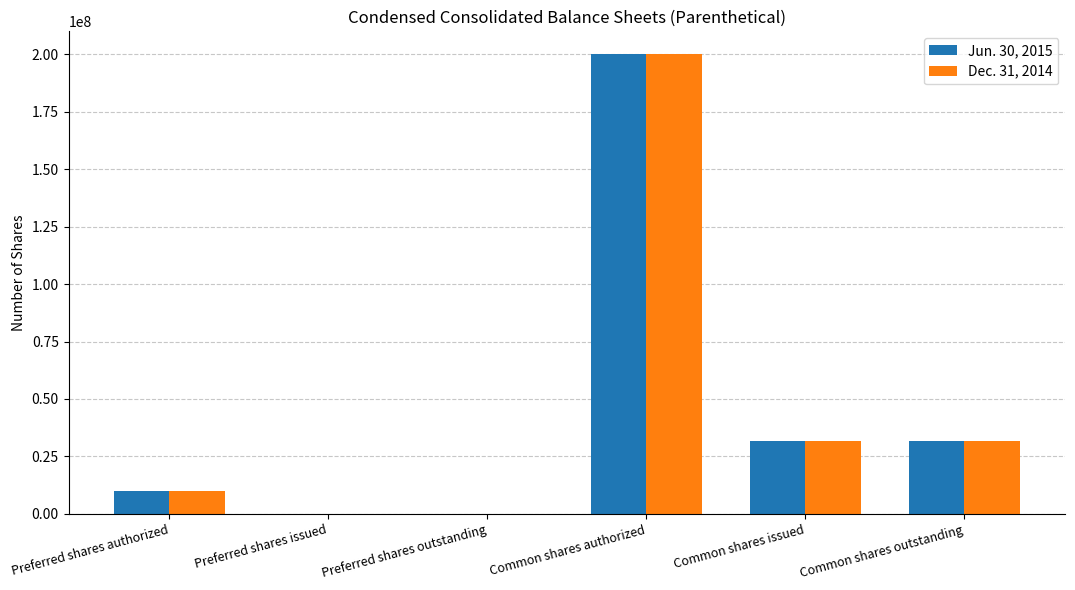

Reading left to right, what are all the values shown in this chart?

Jun. 30, 2015: 10000000	0	0	200000000	31601000	31601000
Dec. 31, 2014: 10000000	0	0	200000000	31516000	31516000